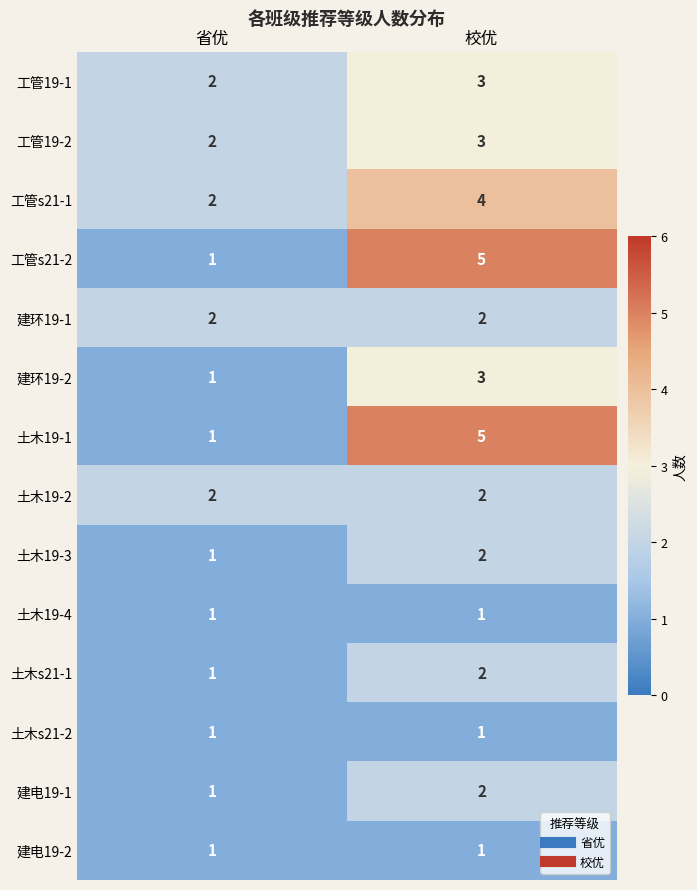

The 工管s21-2 series shows 5 at 校优. True or false?

True